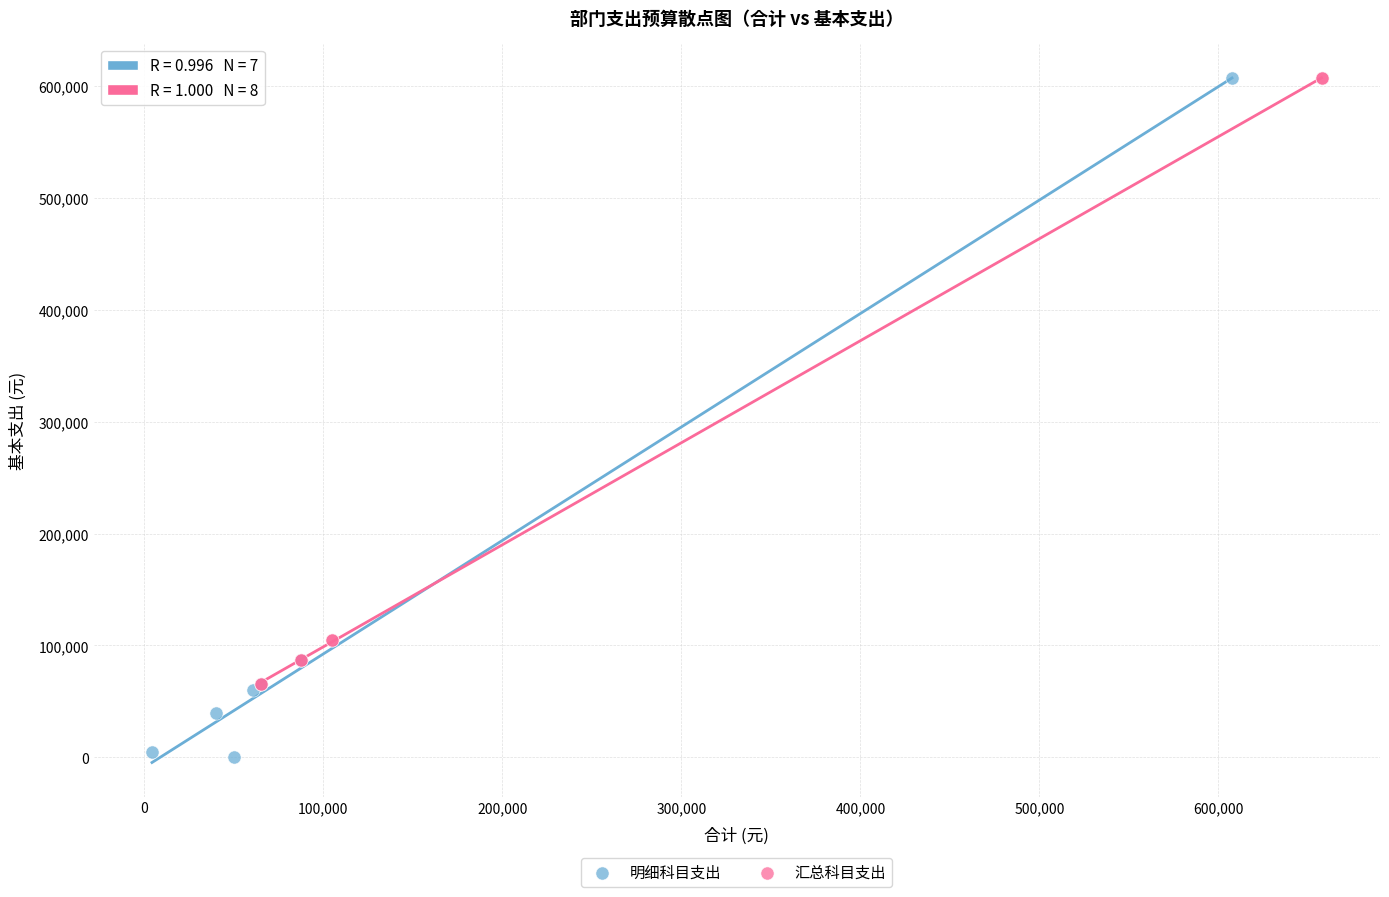

Which series reaches the minimum Y coordinate?

明细科目支出